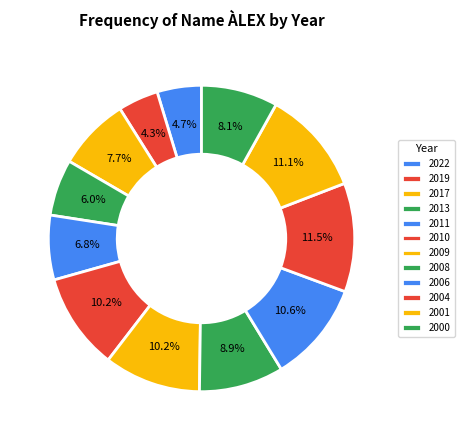

To the nearest percent, what is the average slice percentage?

8%